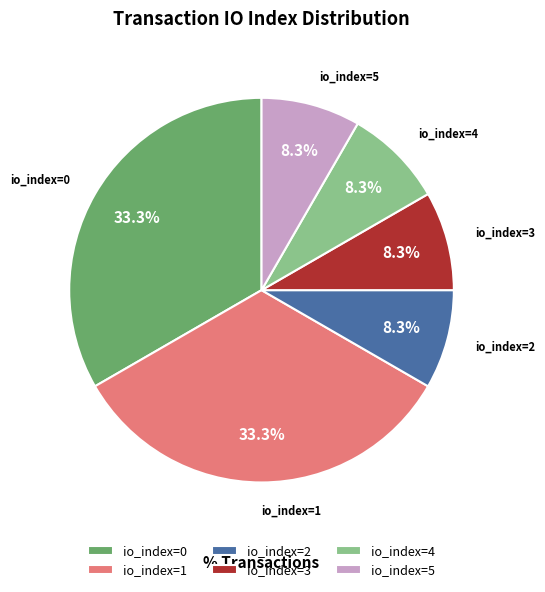

Which has a higher value, io_index=4 or io_index=1?

io_index=1